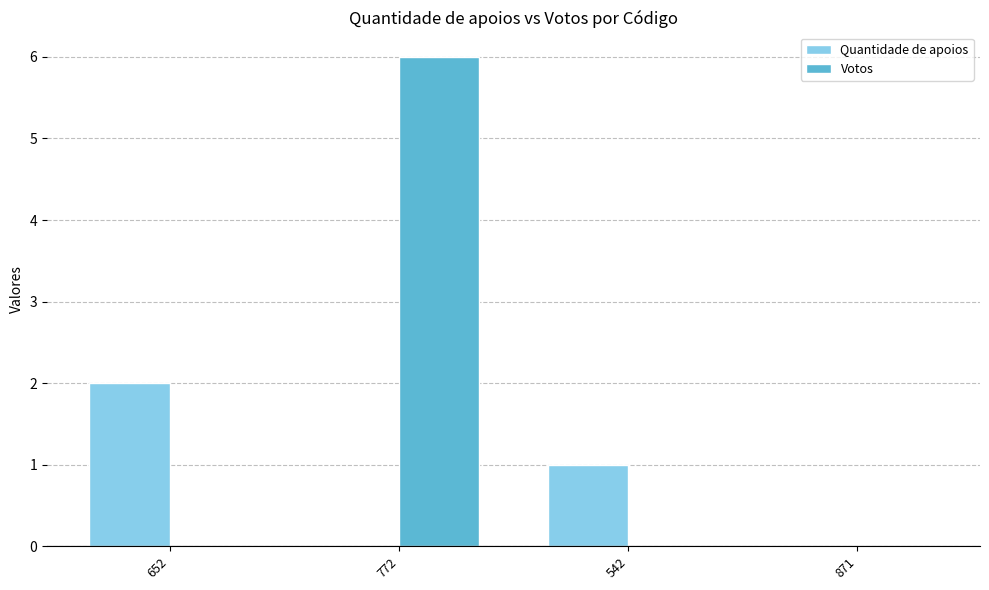

What is the maximum value shown in the chart?

6